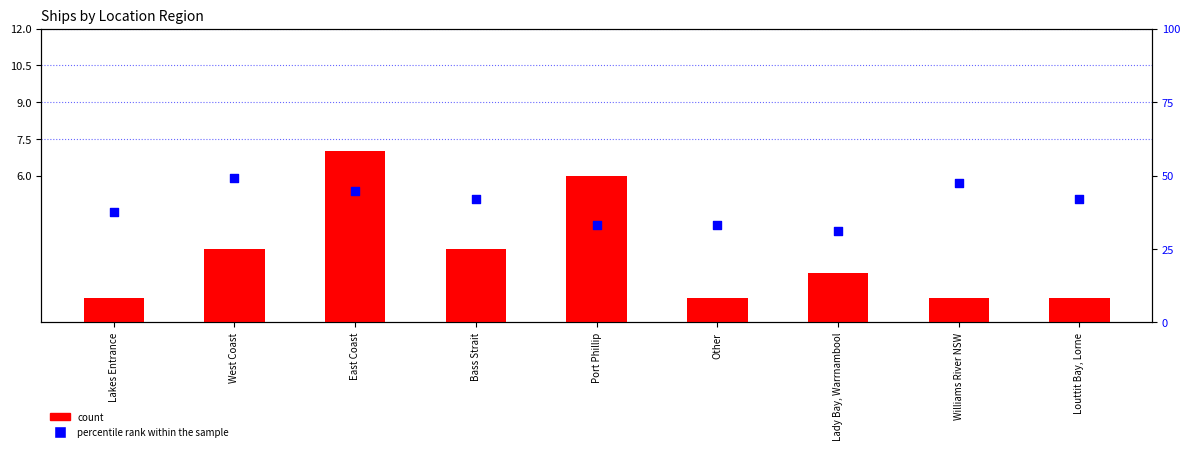

What is the total value across all series at Williams River NSW?

48.3